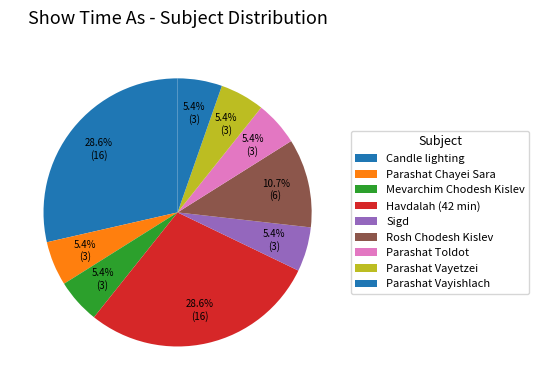

Is there any slice that represents more than half of the pie?

No